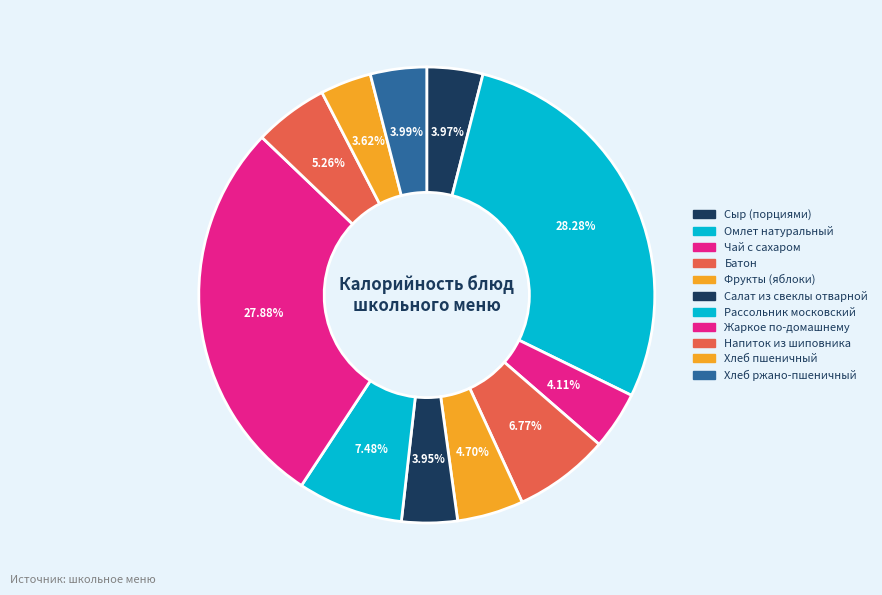

How many slices are in this pie chart?

11